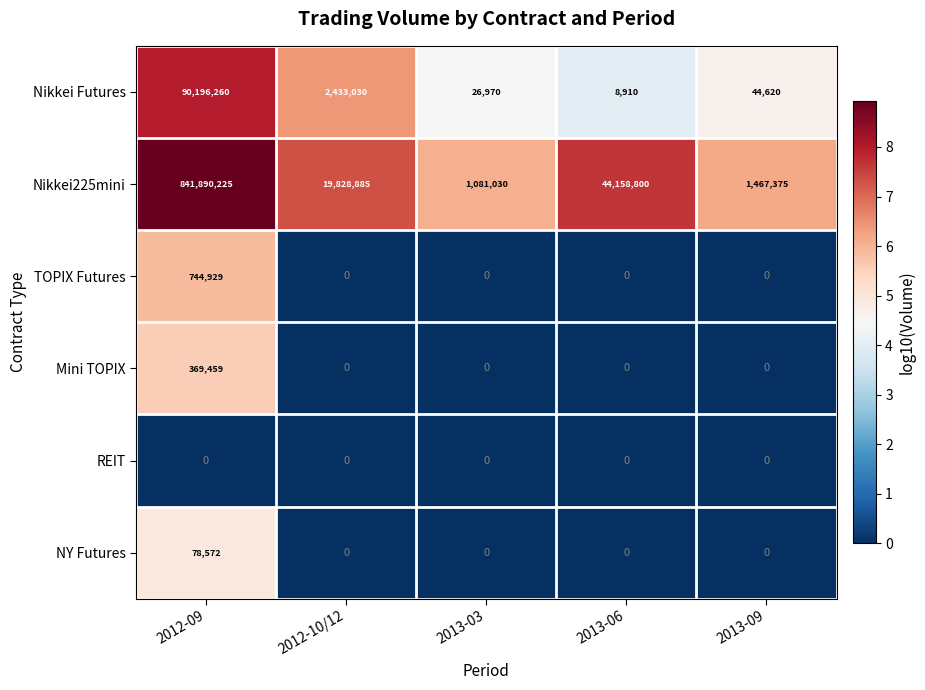

Reading right to left, extract all data points from this chart.

Nikkei Futures: 44620	8910	26970	2433030	90196260
Nikkei225mini: 1467375	44158800	1081030	19828885	841890225
TOPIX Futures: 0	0	0	0	744929
Mini TOPIX: 0	0	0	0	369459
REIT: 0	0	0	0	0
NY Futures: 0	0	0	0	78572